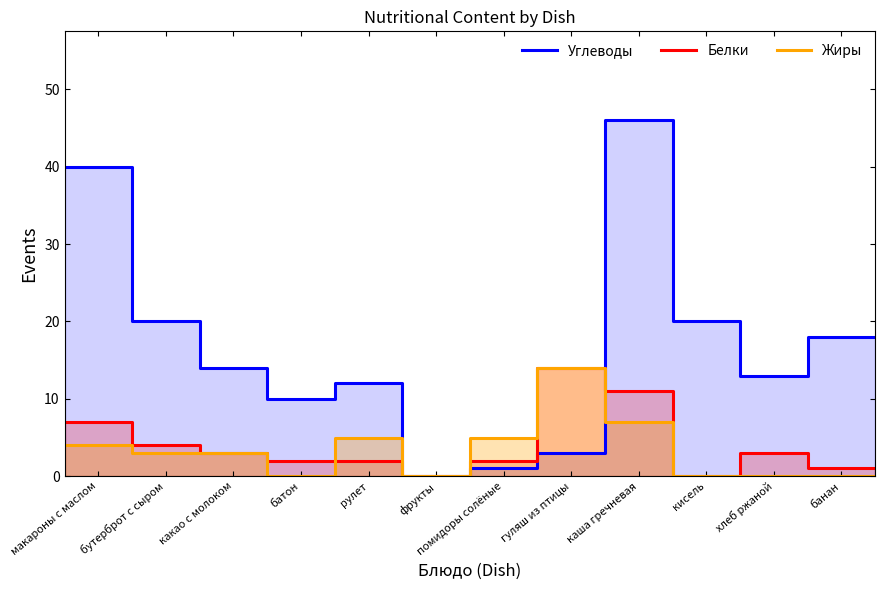

Which label corresponds to the largest value in the chart?

каша гречневая